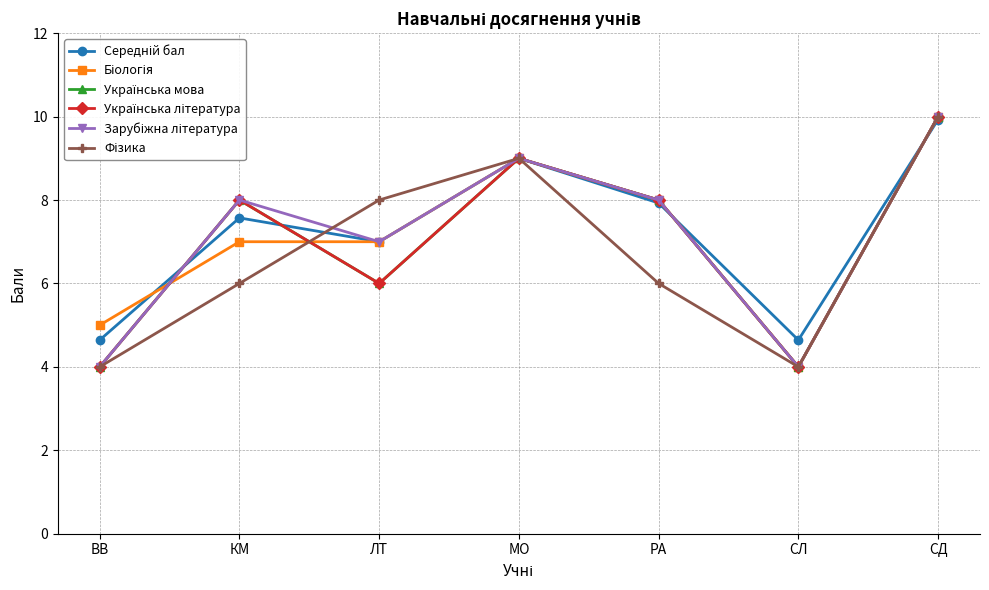

Is this an area chart (filled region under the line)?

No